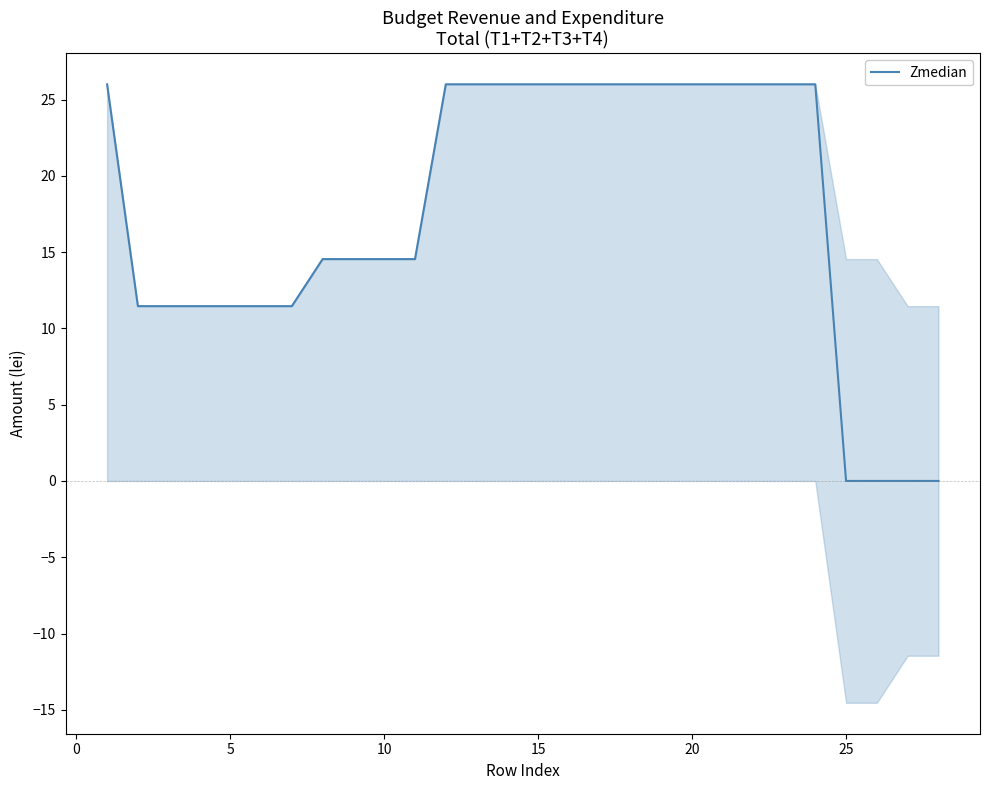

Is it true that Zmedian equals 26.0 at 15?

True